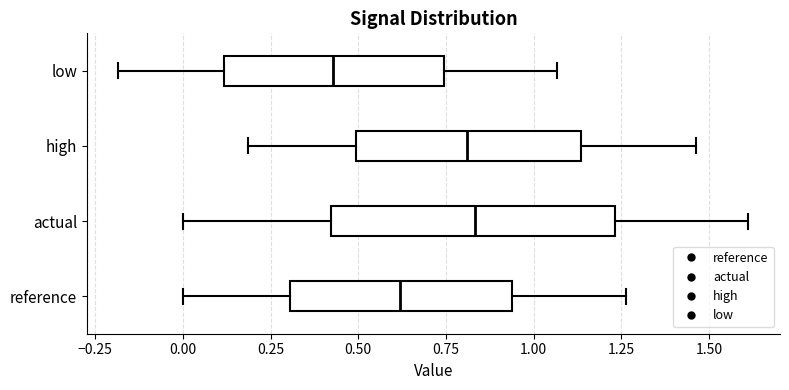

Where does the left whisker of the box for low end on the x-axis? The values are not printed on the chart, so give them approximately, as read against the axis.

-0.20